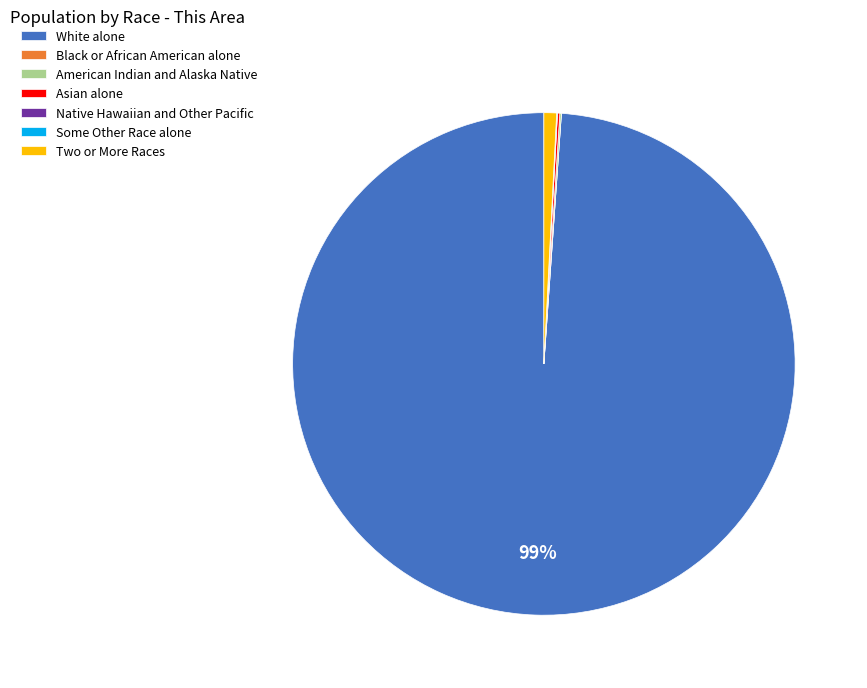

True or false: Two or More Races accounts for 1% of the total.

True